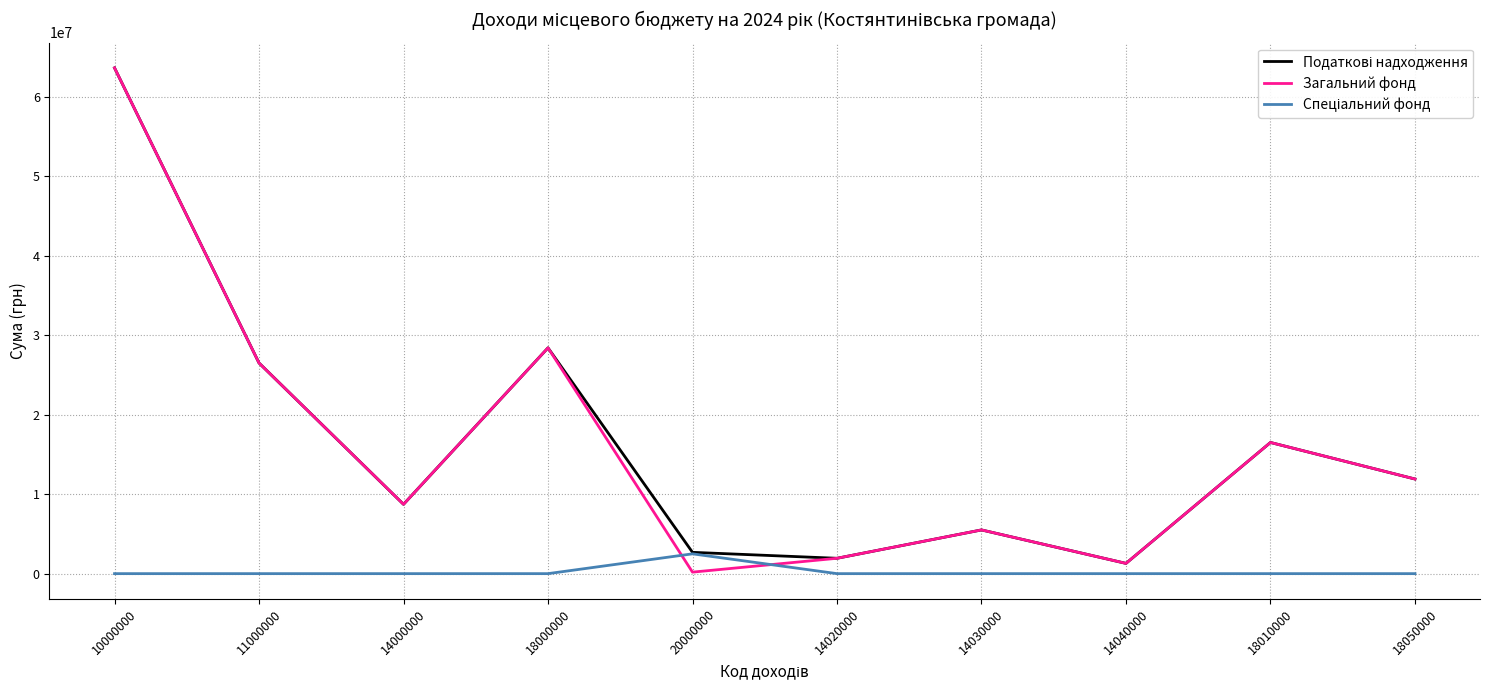

Is this an area chart (filled region under the line)?

No